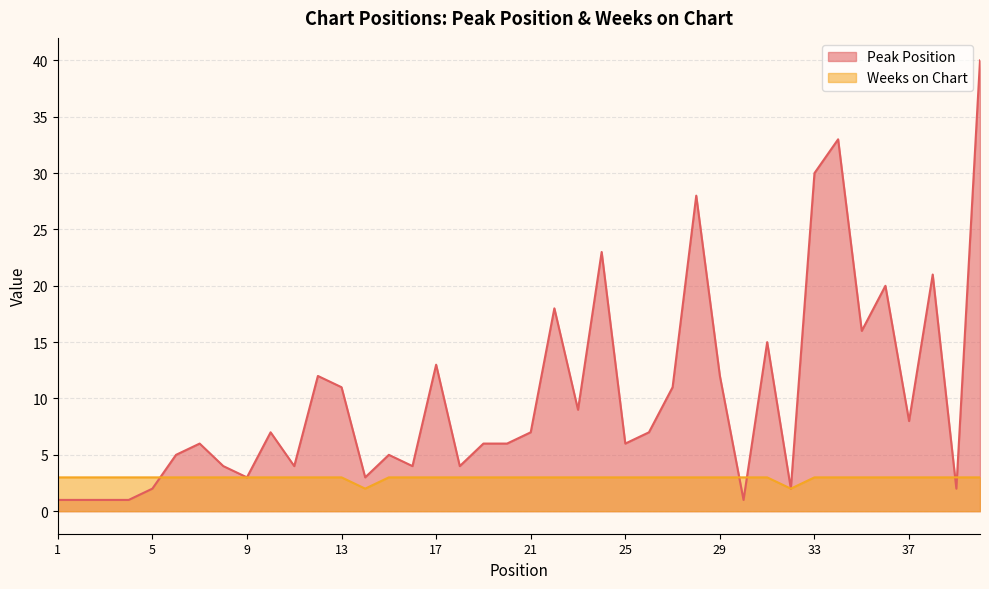

True or false: Weeks on Chart has a value of 3 at 1.

True